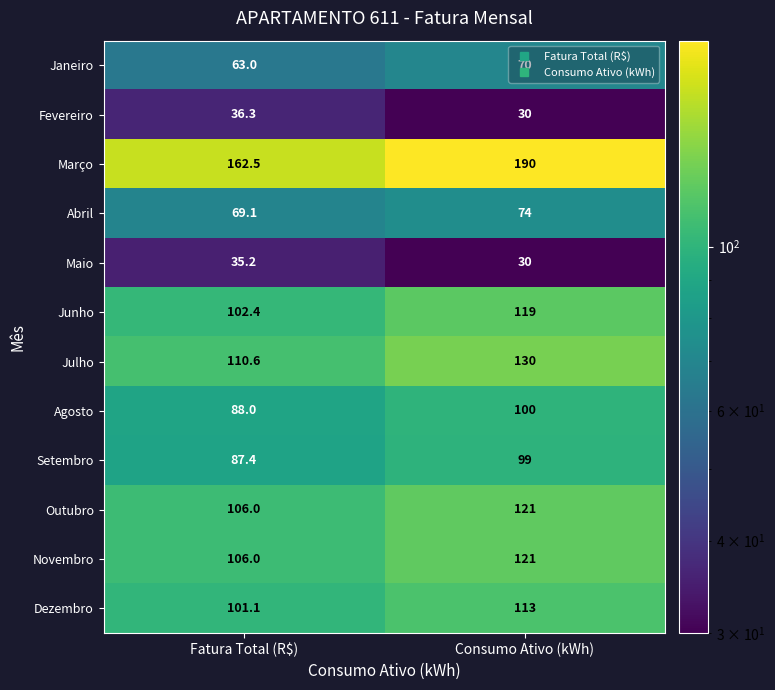

What is the total value across all series at Fatura Total (R$)?

1067.6